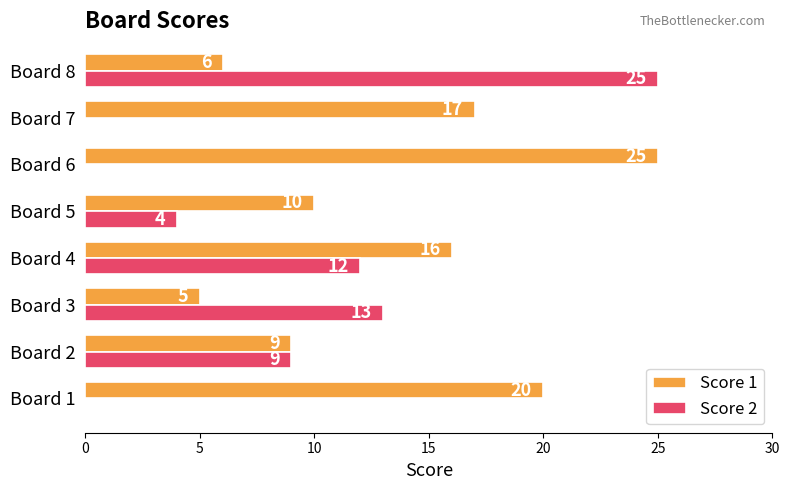

What is the maximum value shown in the chart?

25